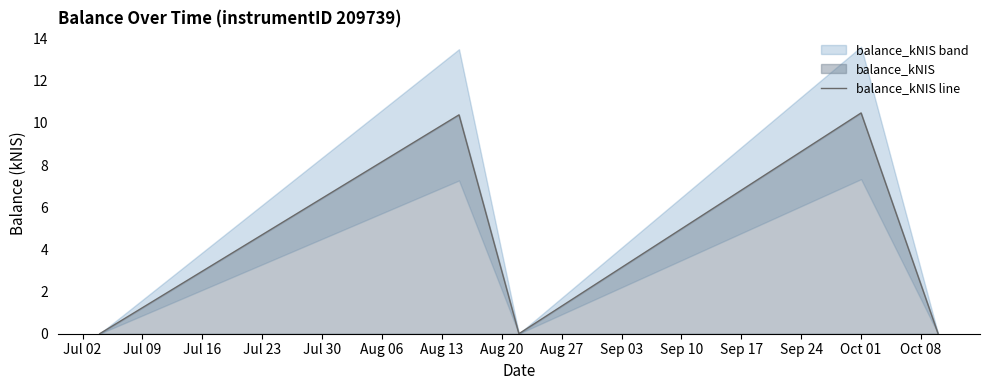

What is the maximum value for balance_kNIS line?

10.5